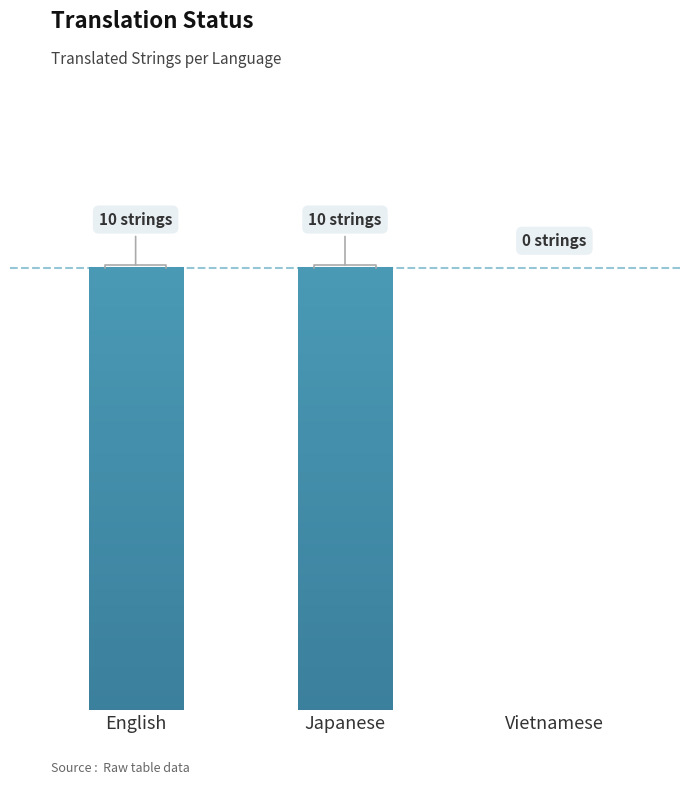

At which category does the chart reach its peak across all series?

English